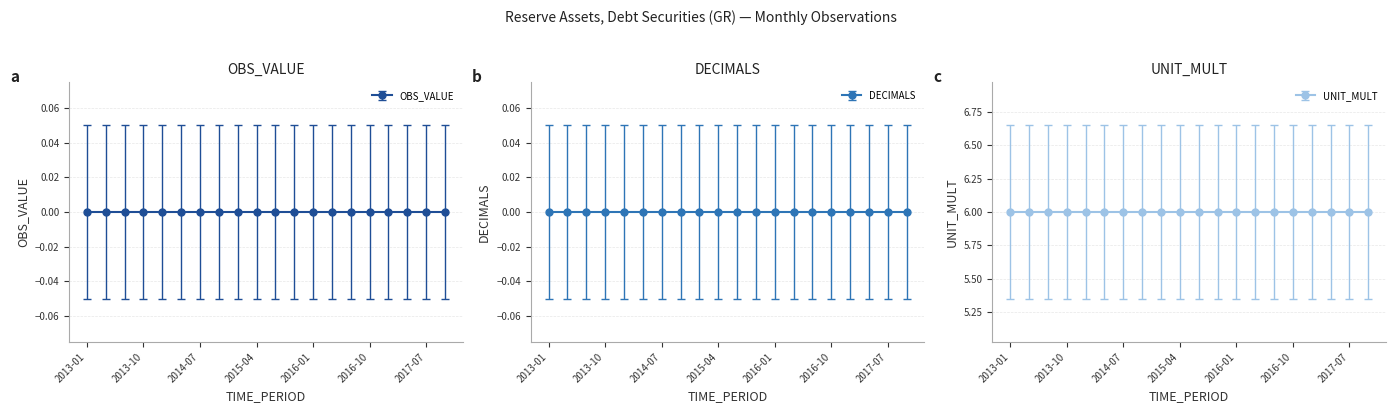

What is the label of the 4th point from the right?

2017-01